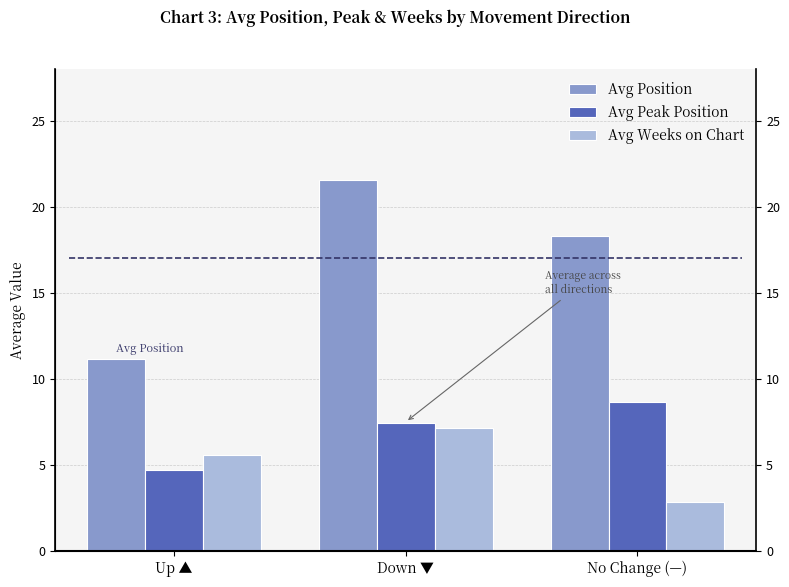

How many data points does each series have?

3